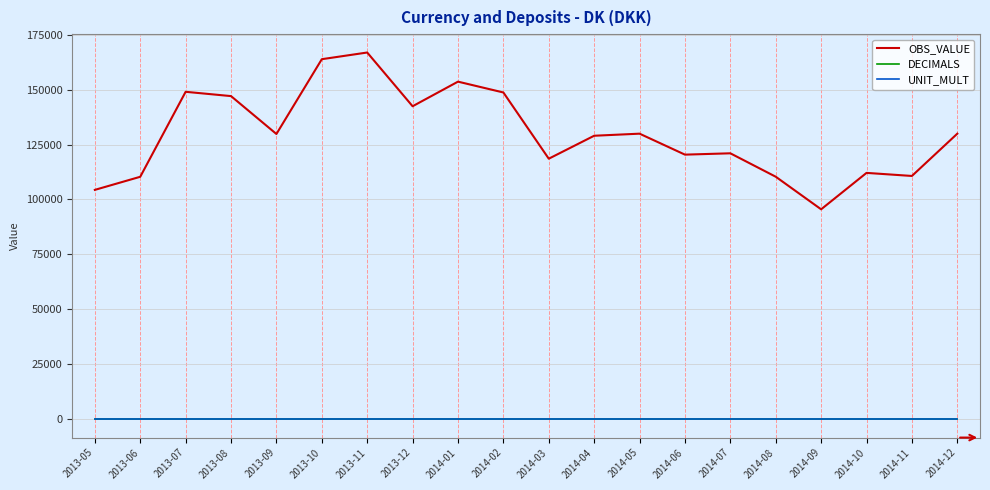

The value of OBS_VALUE at 2014-06 is 158555. True or false?

False